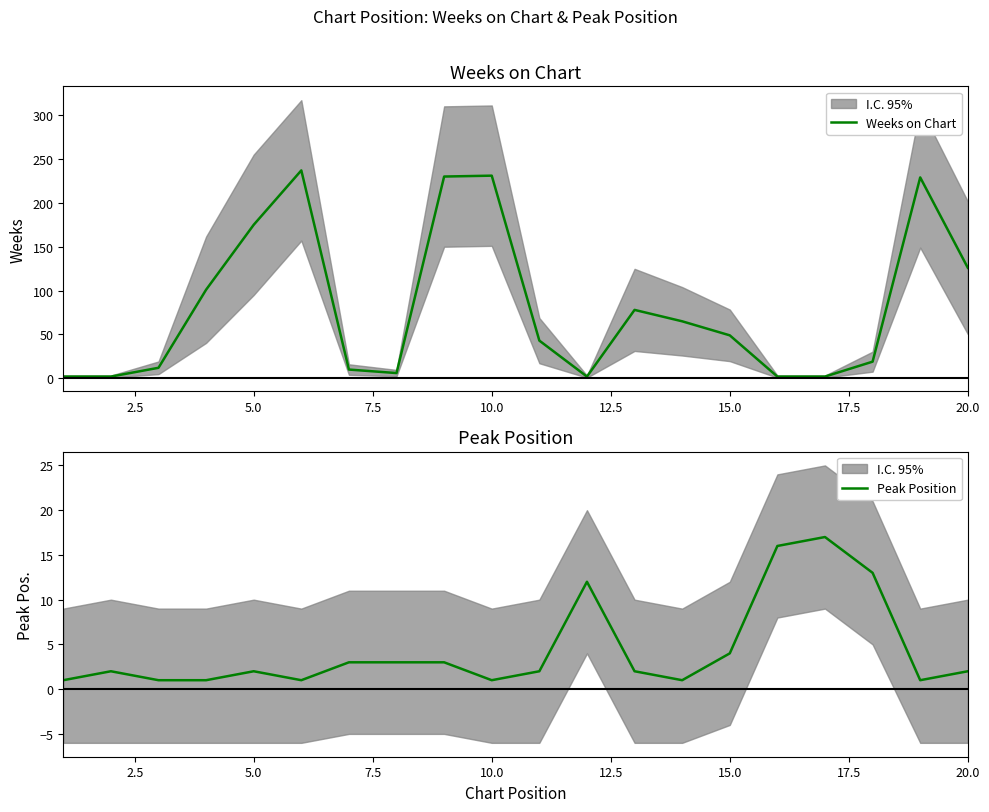

Where is Weeks on Chart nearest to the value 119?

20.0